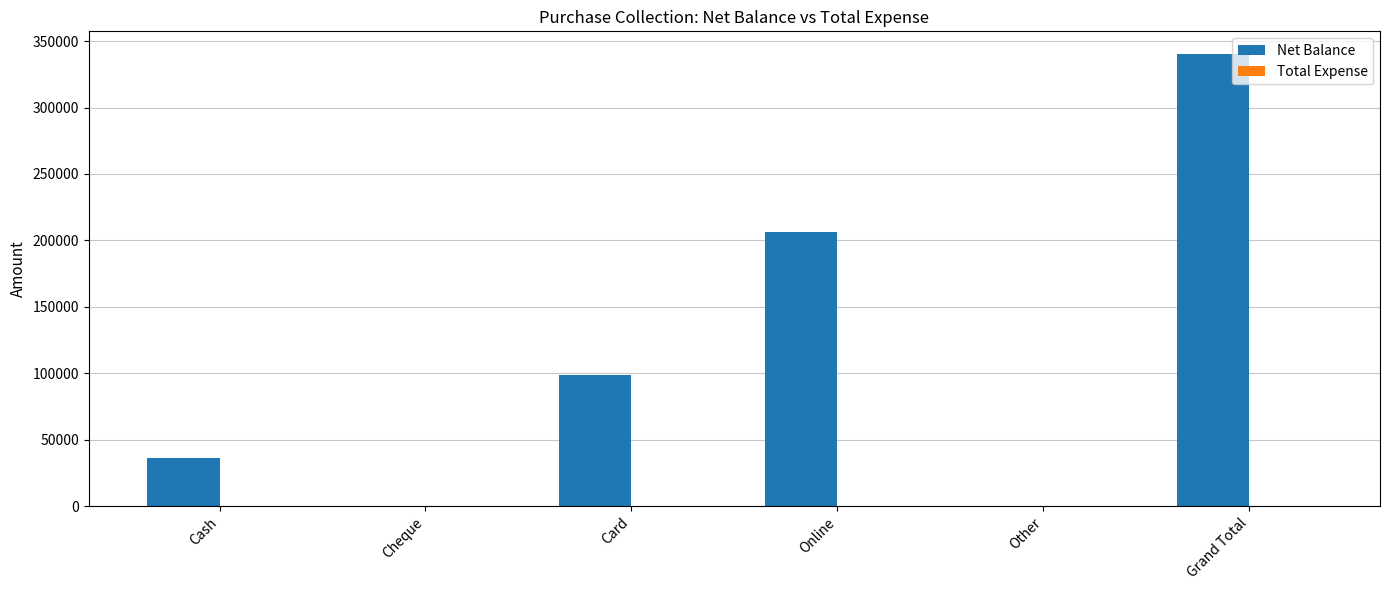

What is the maximum value shown in the chart?

340314